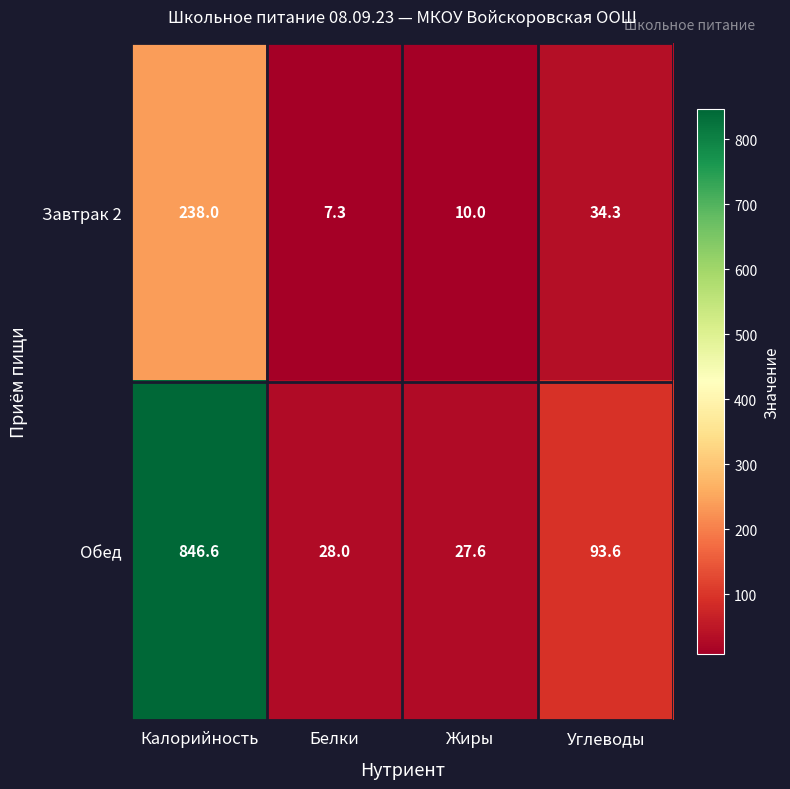

What is the difference between the maximum and second lowest values in the Обед series?

818.6